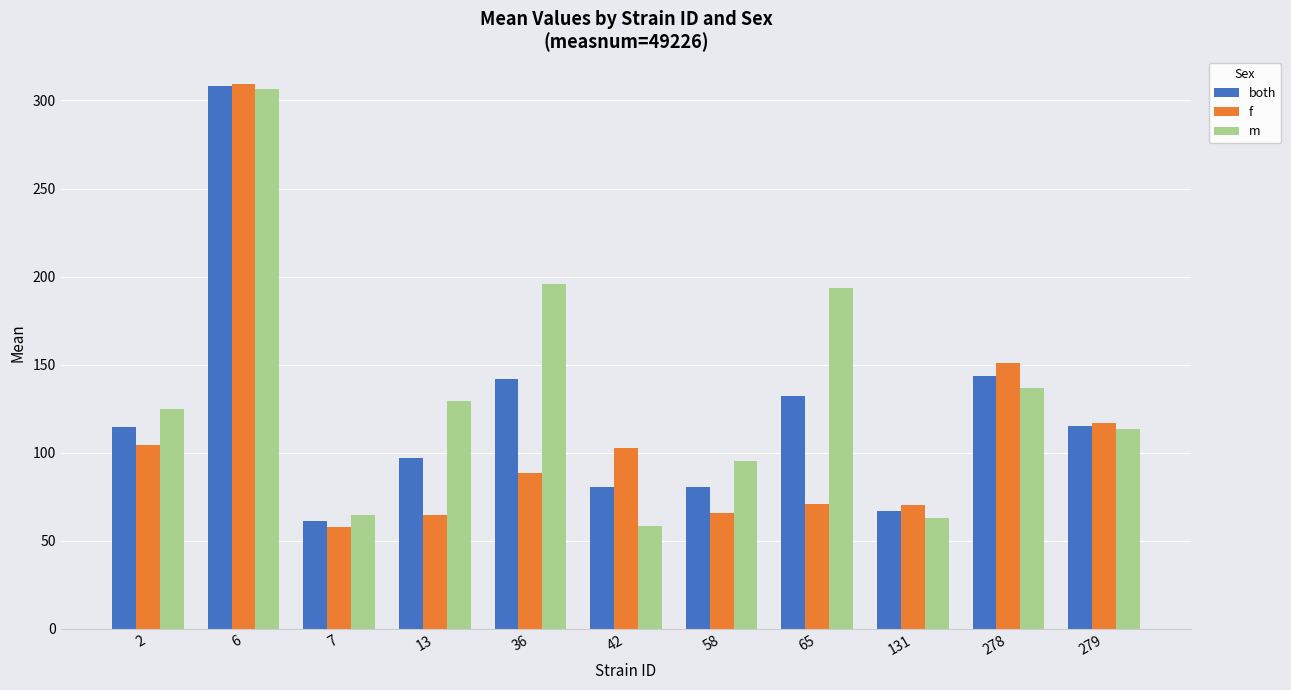

Which category has the lowest value in the f series?

7